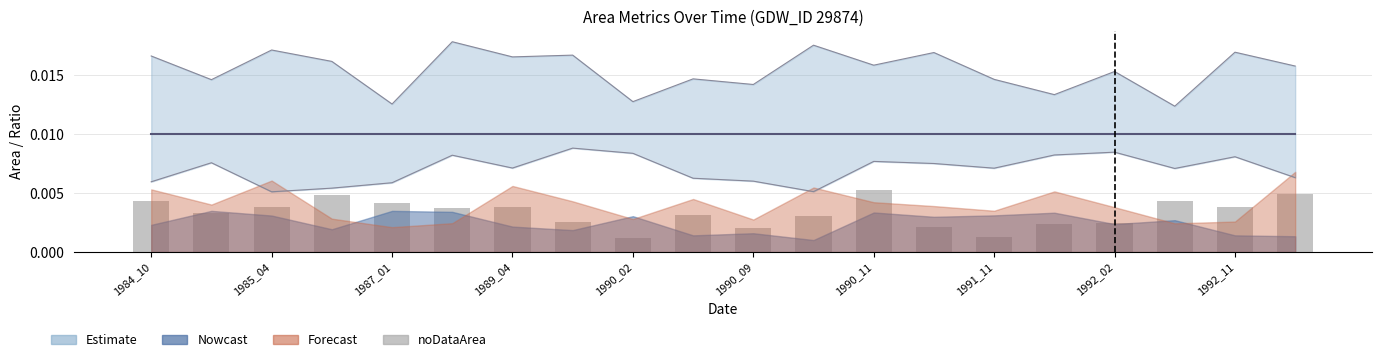

List the labels in order of value, largest first.

12, 19, 1989_04, 1984_10, 17, 1990_02, 1987_01, 1990_11, 18, 1990_09, 1985_04, 1992_11, 11, 1991_11, 16, 15, 13, 10, 14, 1992_02